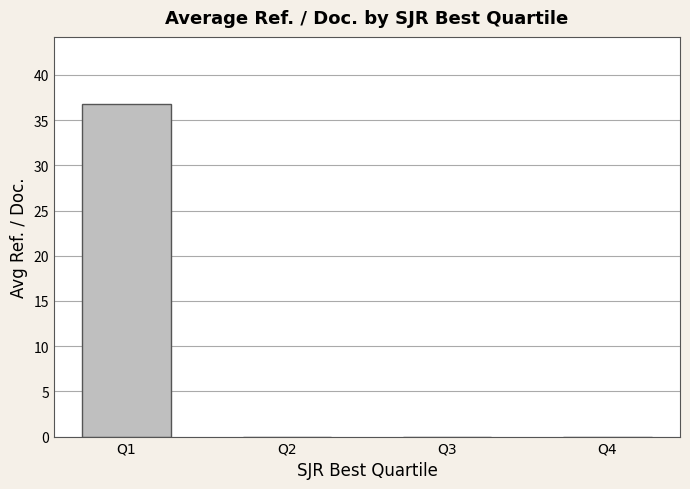

Reading left to right, what are all the values shown in this chart?

Q1=36.8	Q2=0.0	Q3=0.0	Q4=0.0